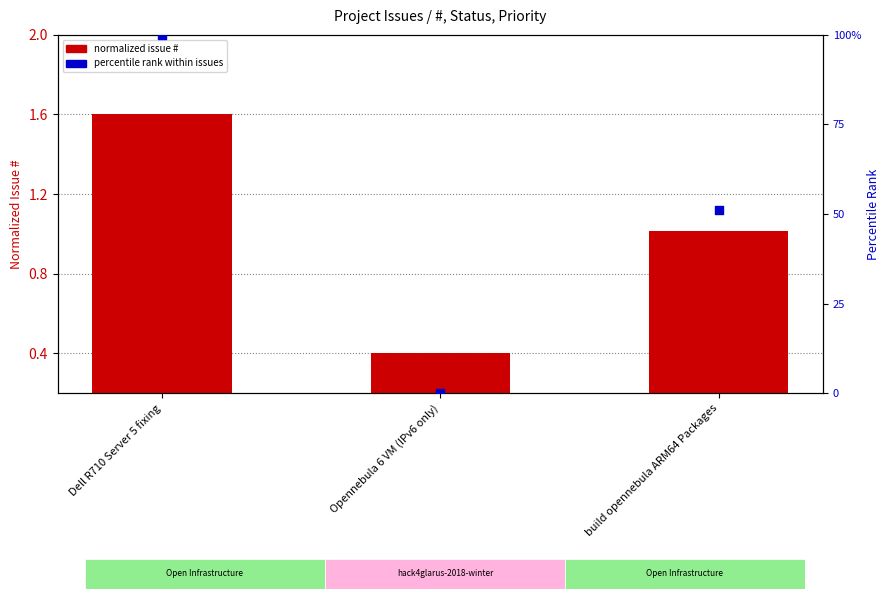

At how many categories does at least one series exceed 84?

1